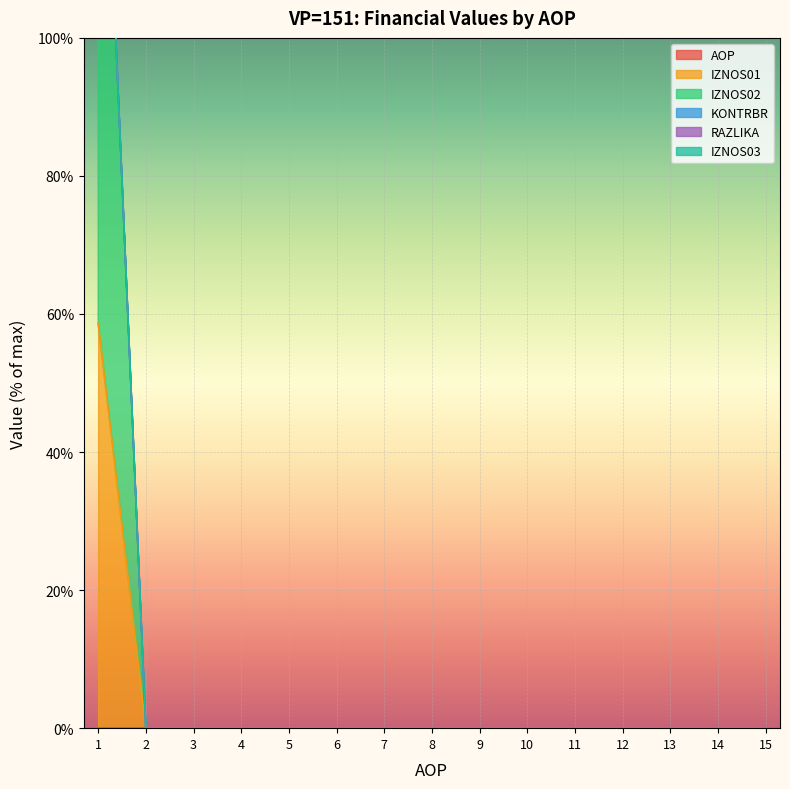

List the labels in order of KONTRBR value, largest first.

1, 15, 14, 13, 12, 11, 10, 9, 8, 7, 6, 5, 4, 3, 2